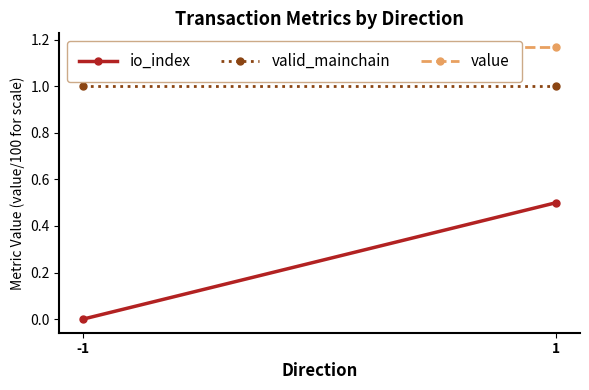

The valid_mainchain series shows 1.0 at -1. True or false?

True